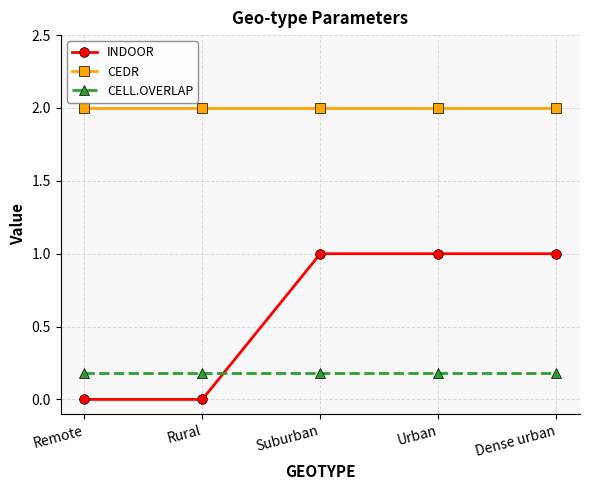

What is the spread (max minus min) of values at Urban?

1.8